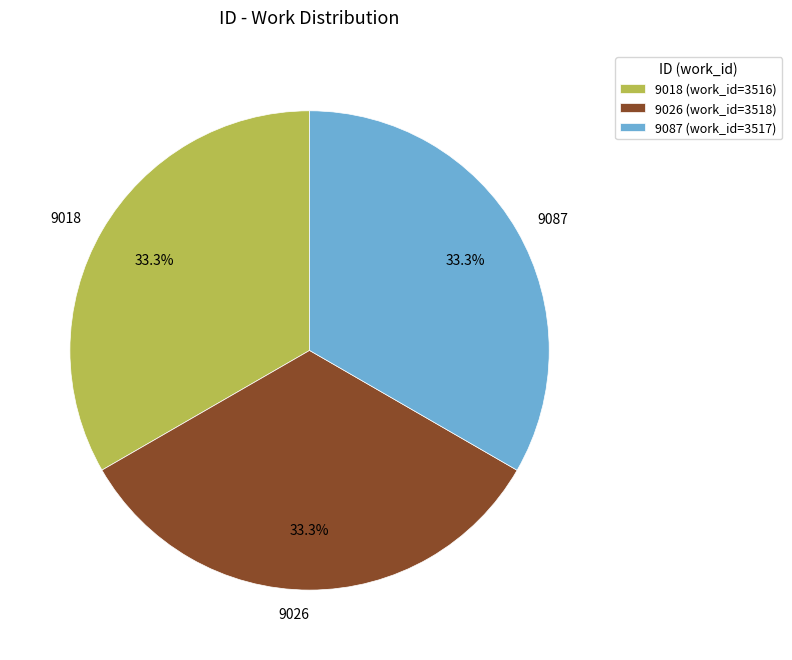

Approximately how many times larger is the value at 9087 compared to 9018?

1.0